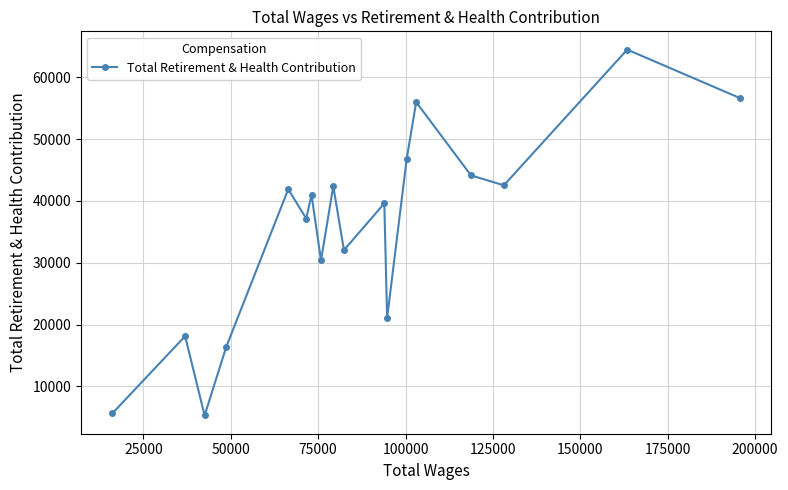

Count the number of values greater than 41000.

8